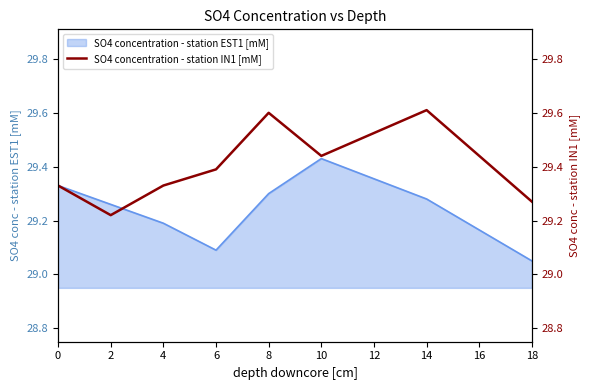

The SO4 concentration - station EST1 [mM] series shows 29.3 at 8. True or false?

True